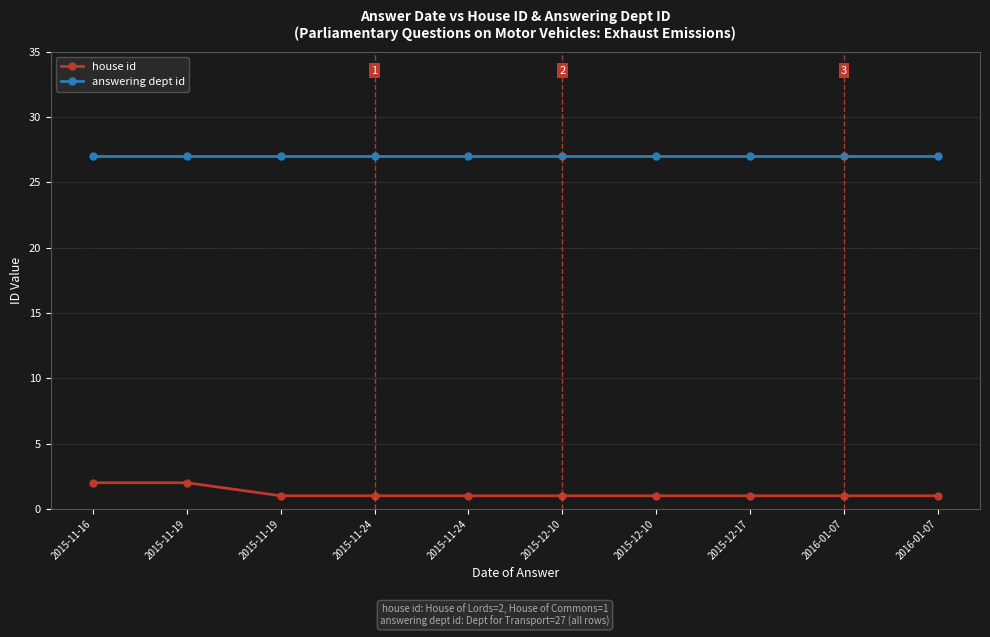

Reading left to right, list all the values displayed in this chart.

house id: 2	2	1	1	1	1	1	1	1	1
answering dept id: 27	27	27	27	27	27	27	27	27	27